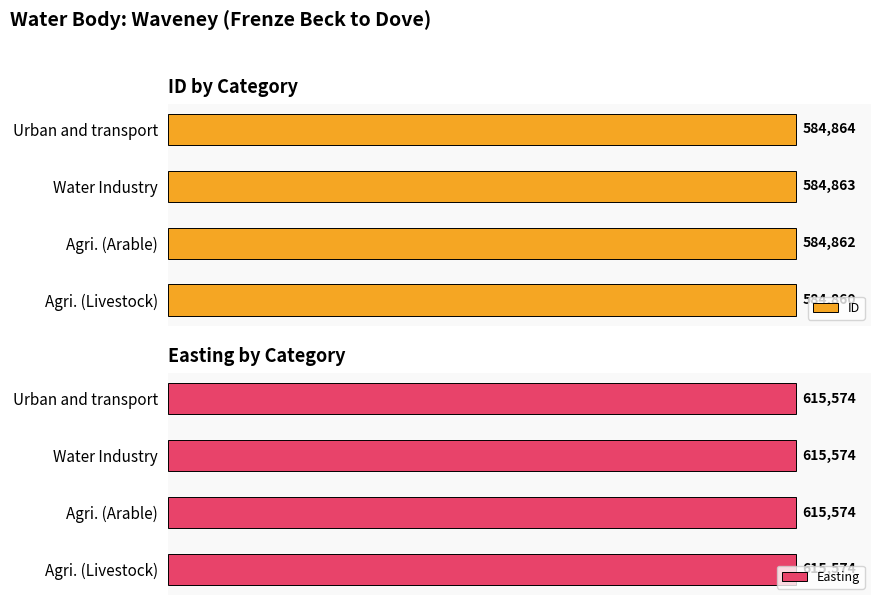

Which category has the lowest value in the ID series?

Agri. (Livestock)